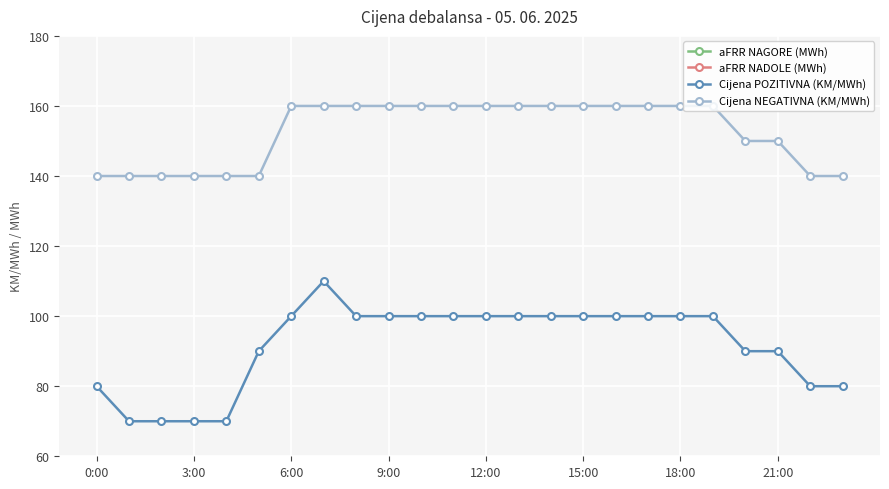

The Cijena NEGATIVNA (KM/MWh) series shows 80 at 9:00. True or false?

False